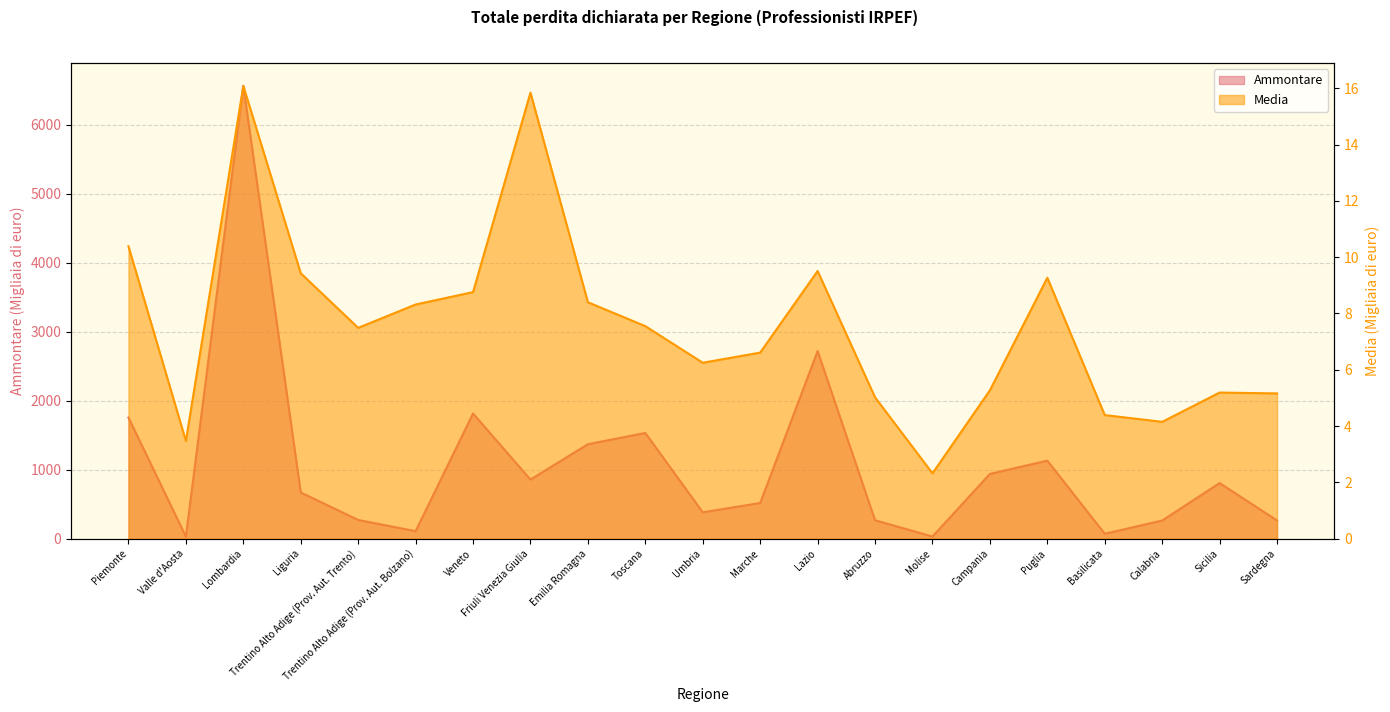

Is it true that Media equals 2.3 at Calabria?

False